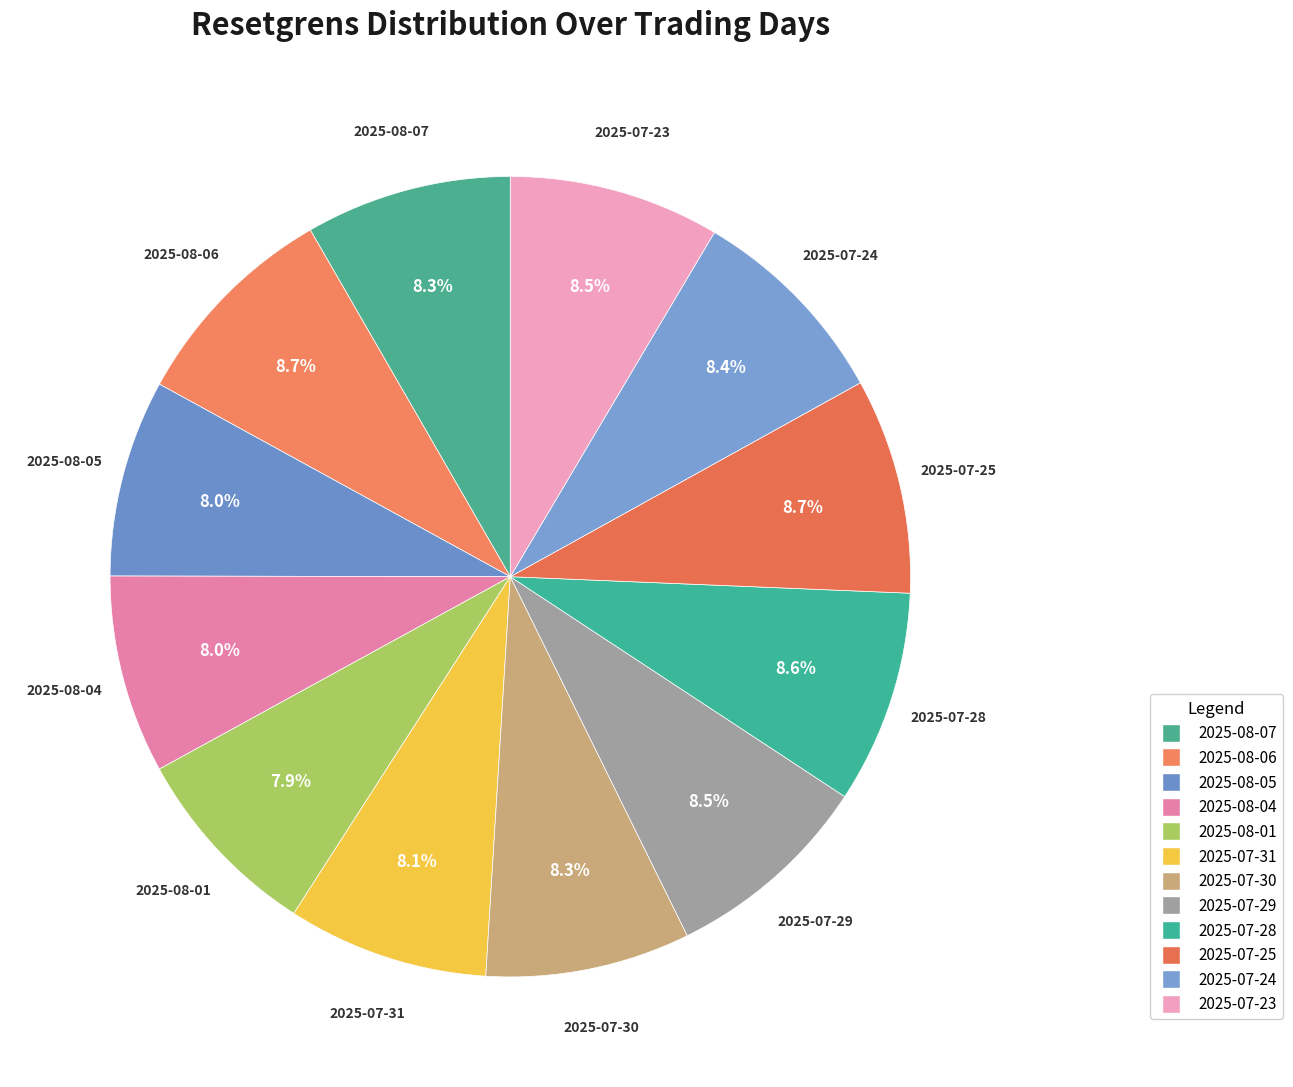

Which has a higher value, 2025-07-29 or 2025-08-07?

2025-07-29